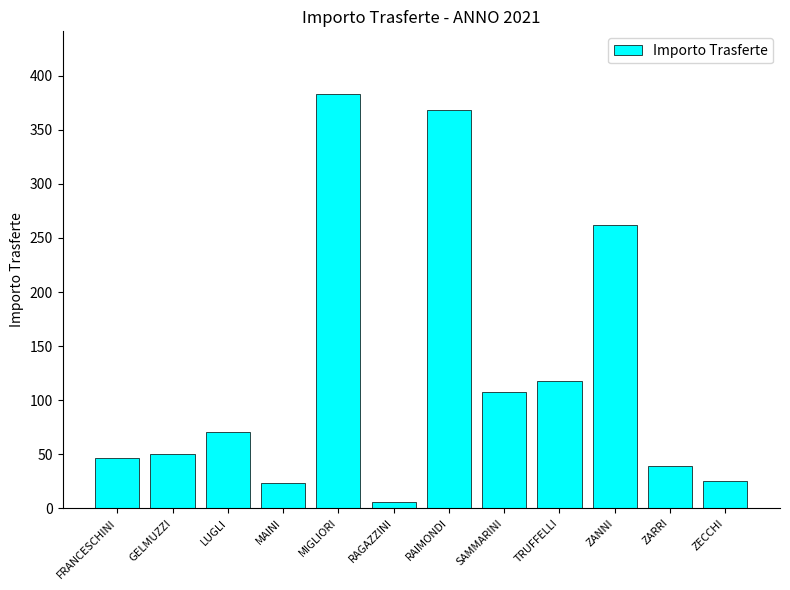

What is the label of the 2nd bar from the right?

ZARRI